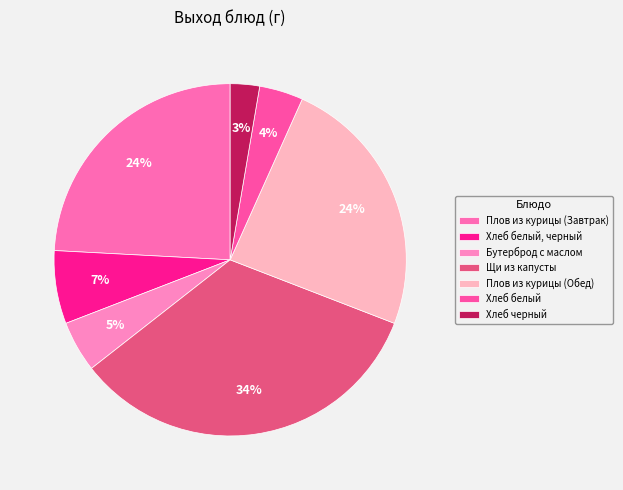

How many segments does this pie chart have?

7